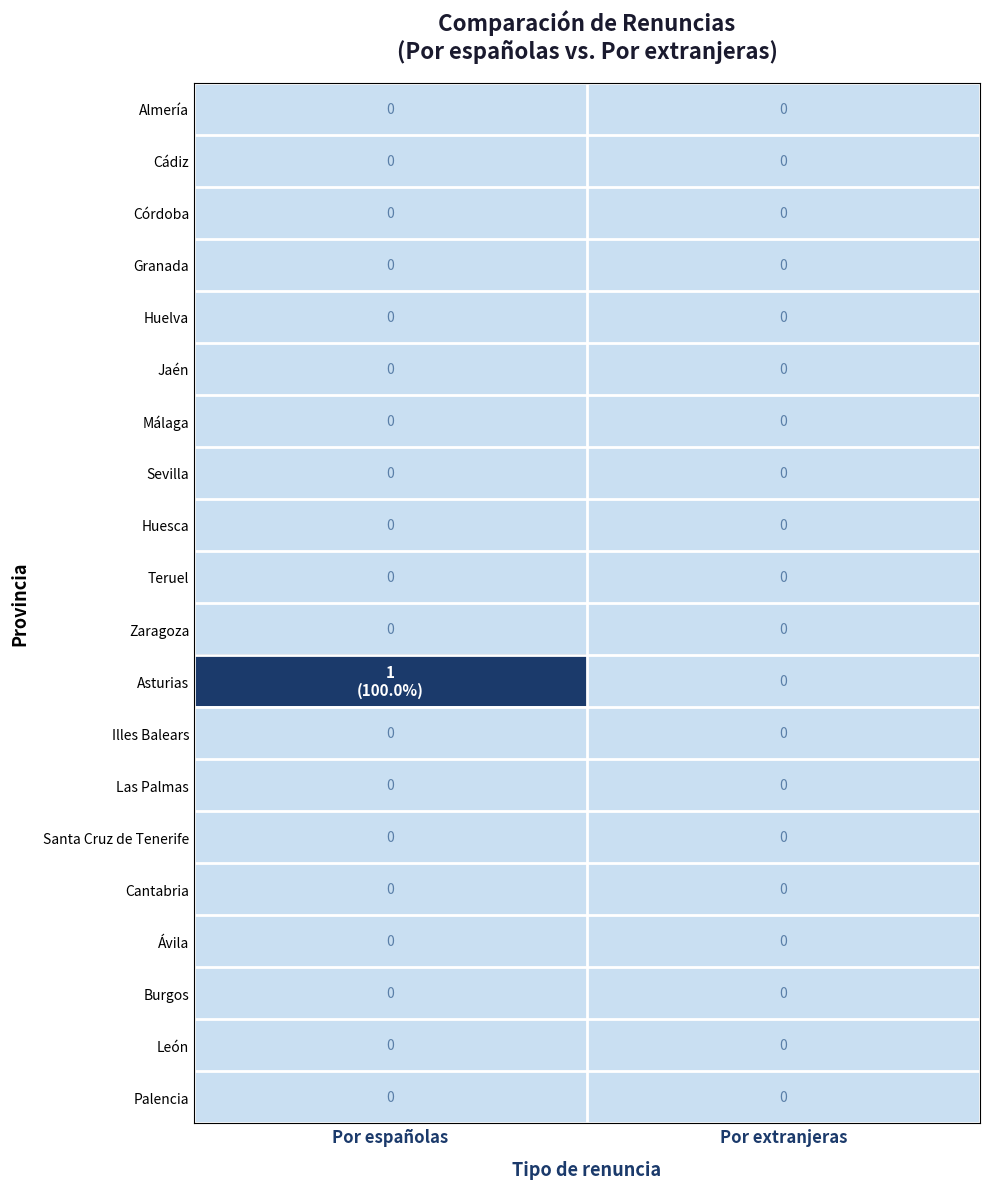

The Cantabria series shows 0 at Por extranjeras. True or false?

True